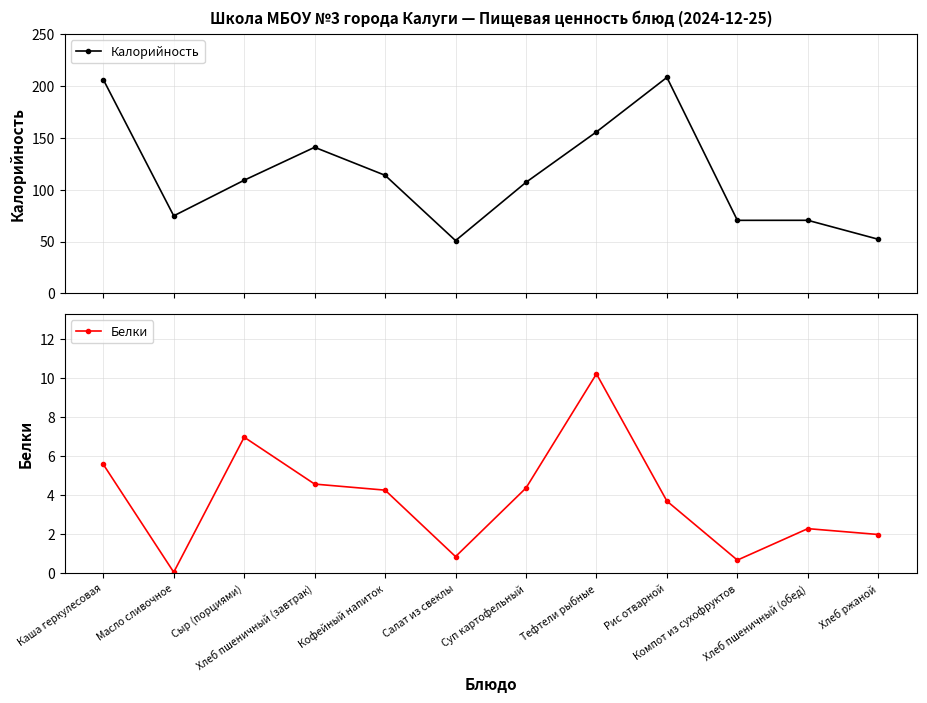

True or false: Белки and Калорийность intersect in this chart.

False